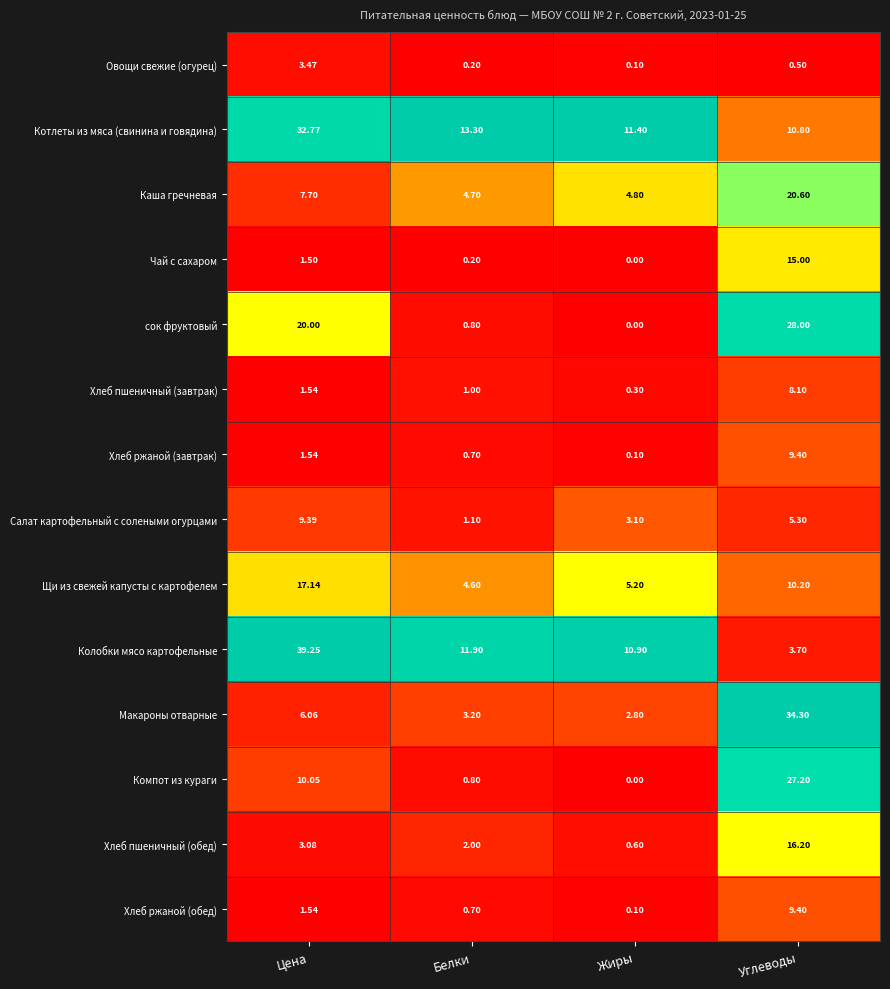

Which label corresponds to the smallest value in the chart?

Жиры